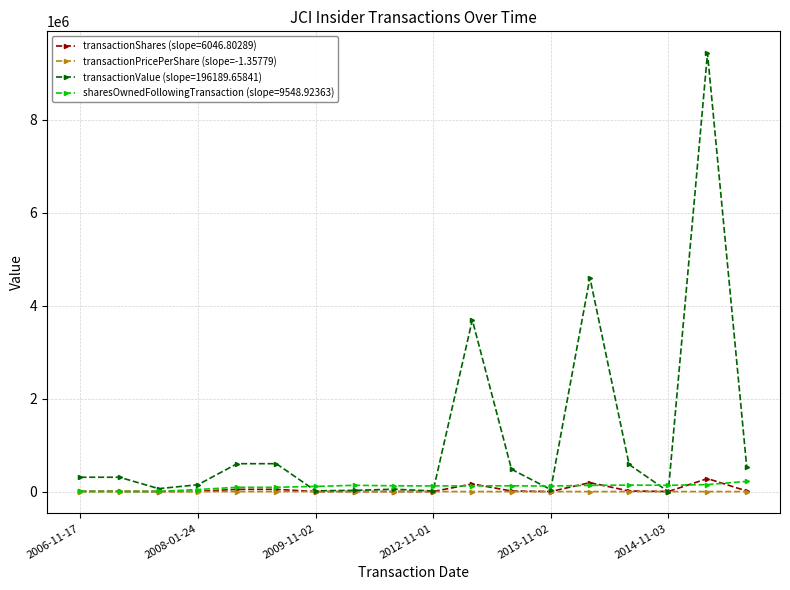

Which series has the widest spread of values?

transactionValue (slope=196189.65841)